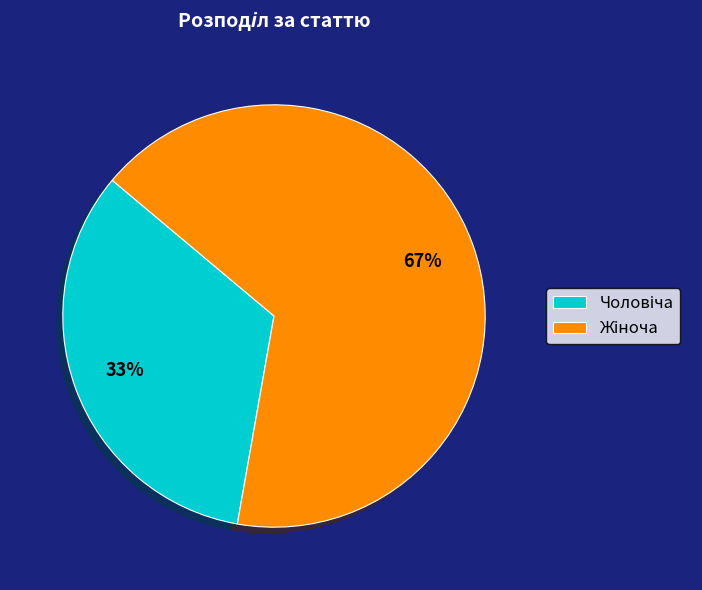

To the nearest percent, what is the average slice percentage?

50%